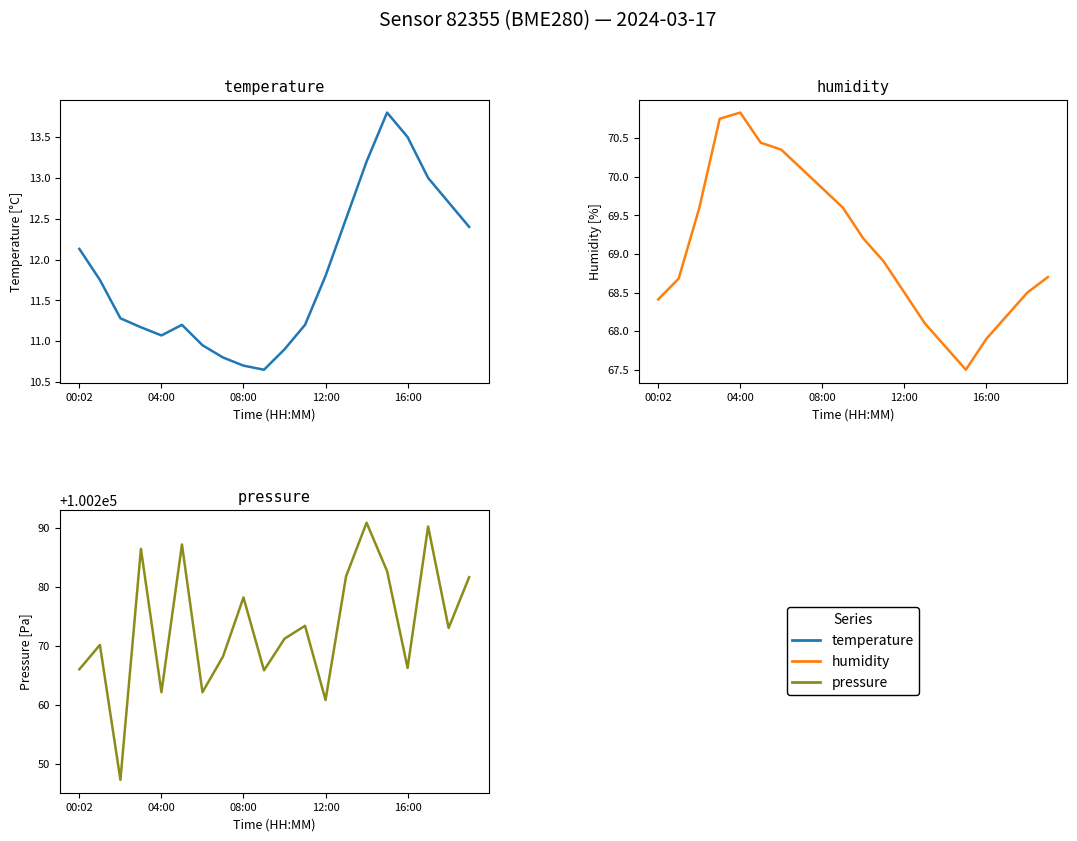

How many lines are shown in the chart?

3